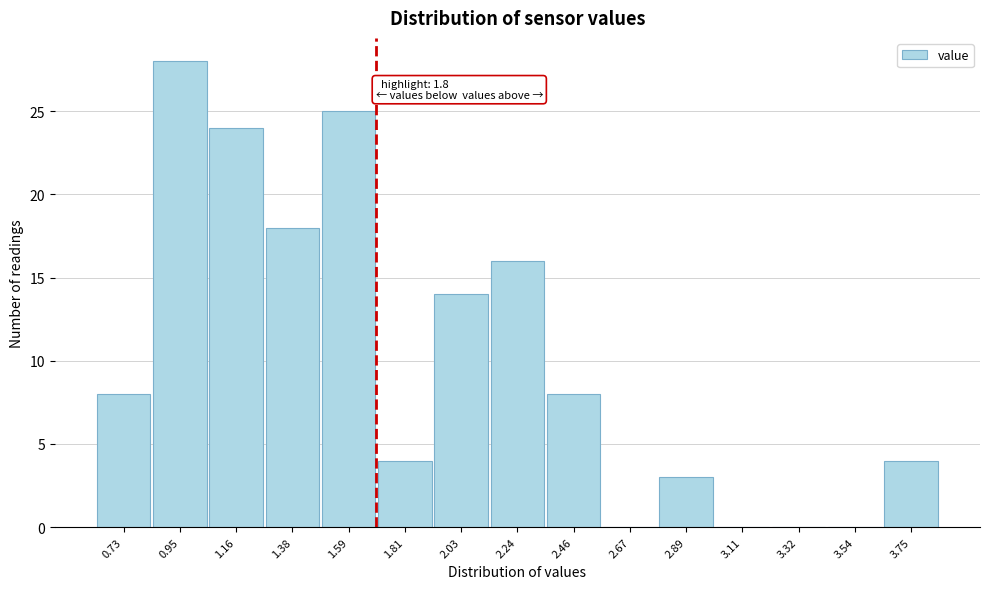

Reading left to right, extract all data points from this chart.

0.73=8	0.95=28	1.16=24	1.38=18	1.59=25	1.81=4	2.03=14	2.24=16	2.46=8	2.67=0	2.89=3	3.11=0	3.32=0	3.54=0	3.75=4